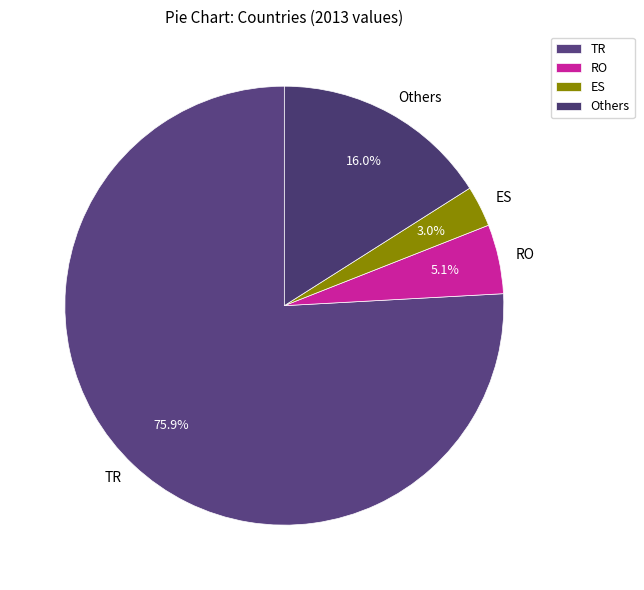

Approximately how many times larger is the value at TR compared to Others?

4.7